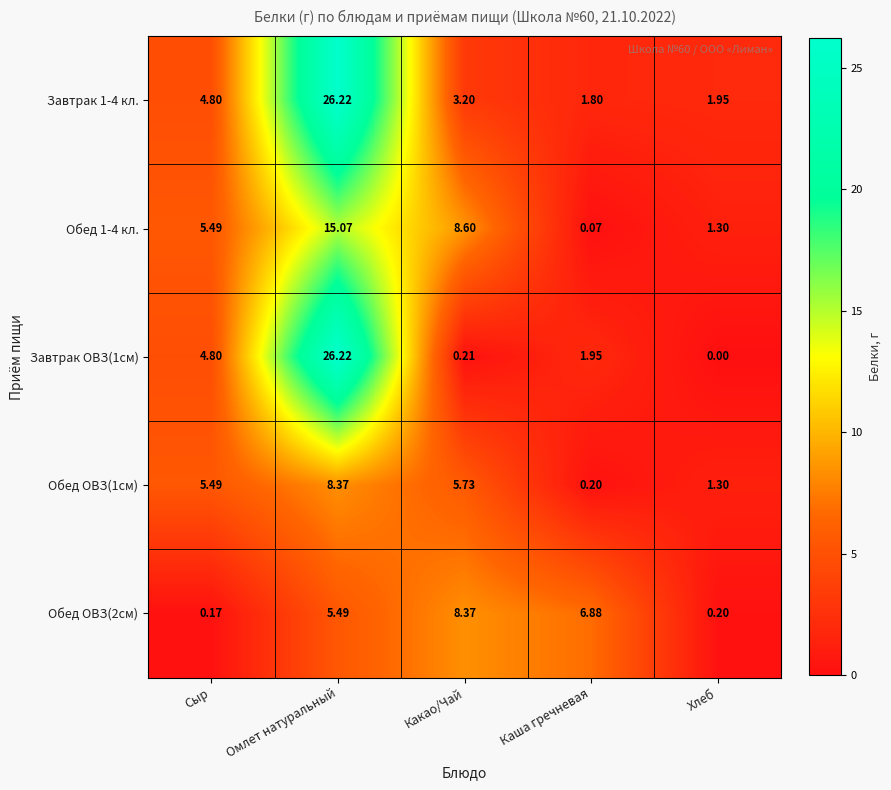

At which label does Обед ОВЗ(1см) first exceed 5?

Сыр